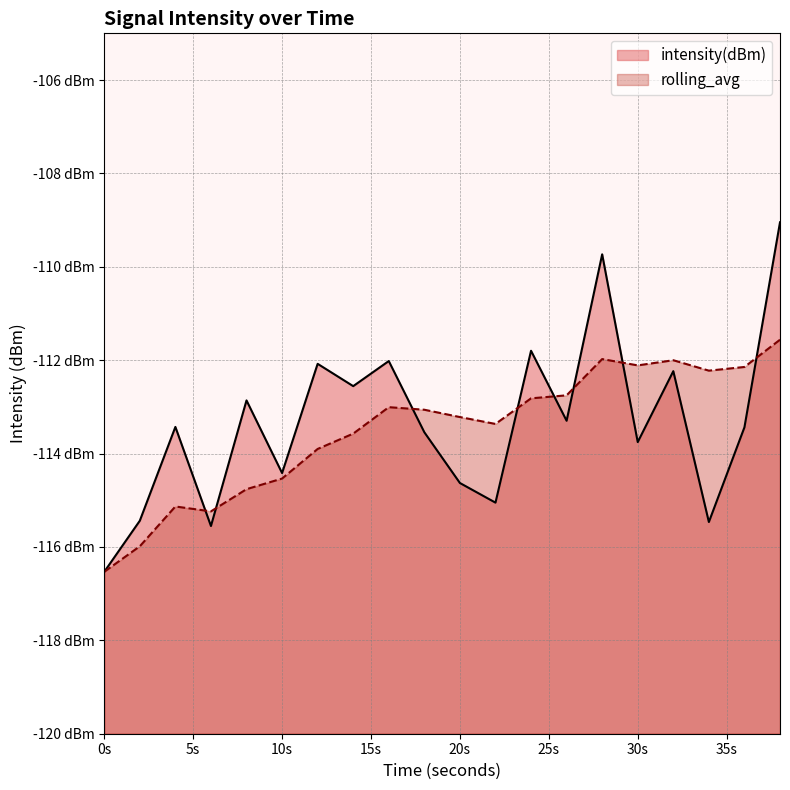

Which has a higher value, 10 or 34?

10